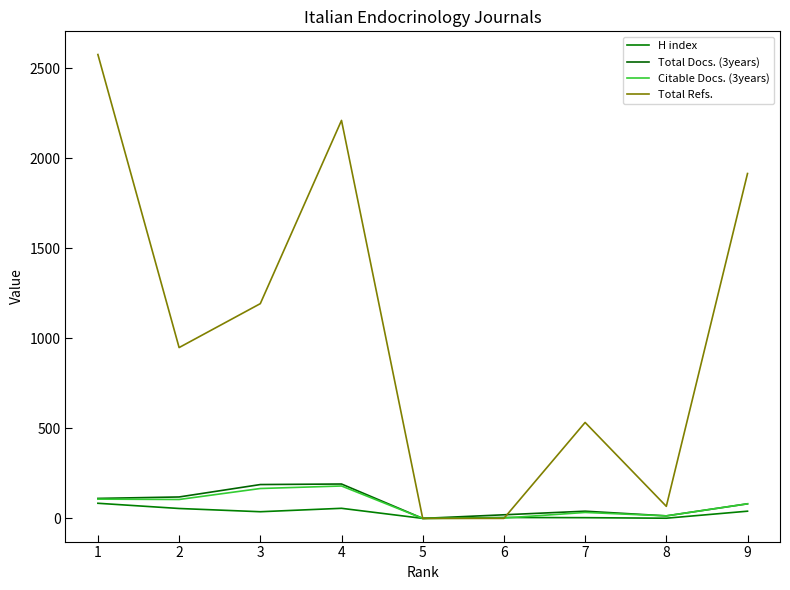

Which series has the largest range (max minus min)?

Total Refs.